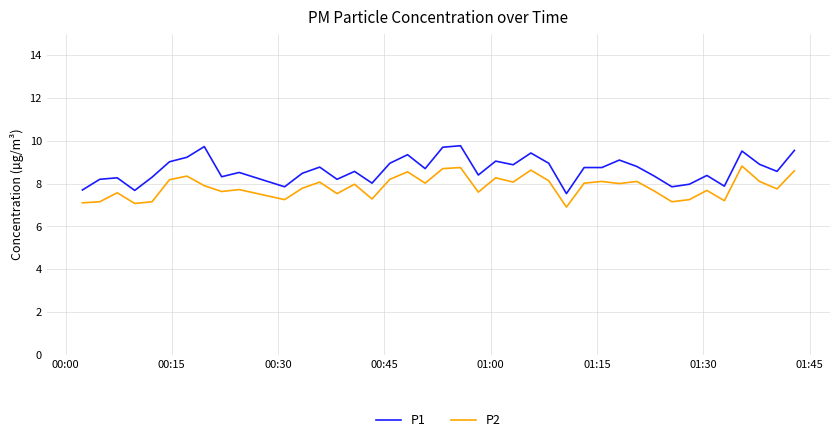

What is the difference between the maximum and second lowest values in the P1 series?

2.1